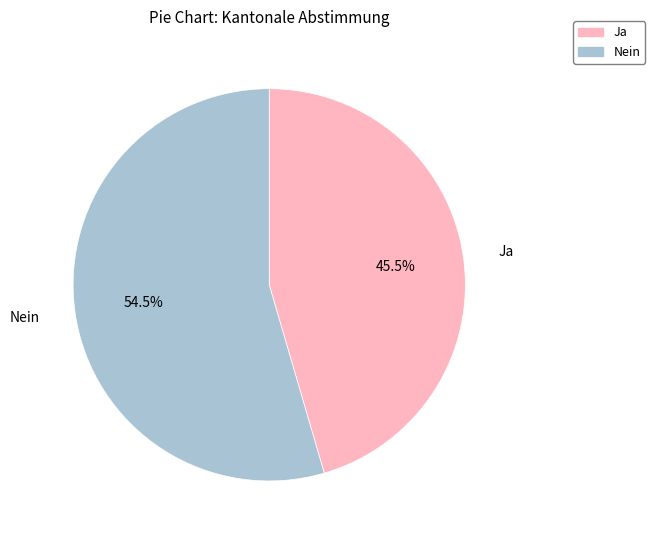

Count the number of slices in the pie.

2